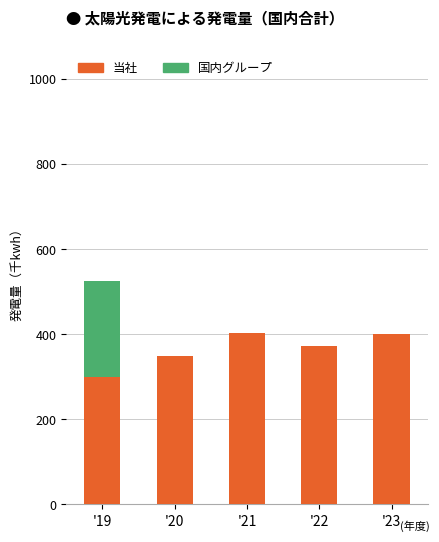

What is the total value across all series at '20?

349